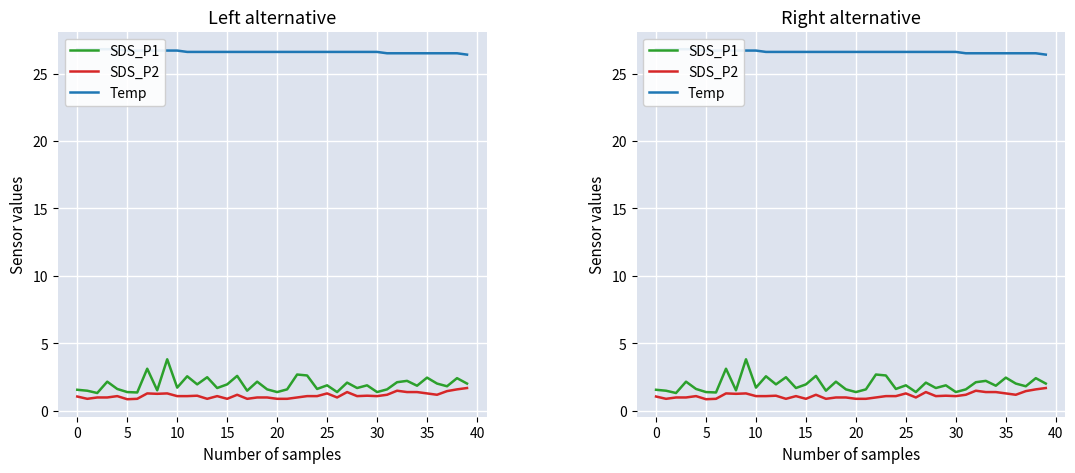

Which has a higher value, 29 or 34?

29